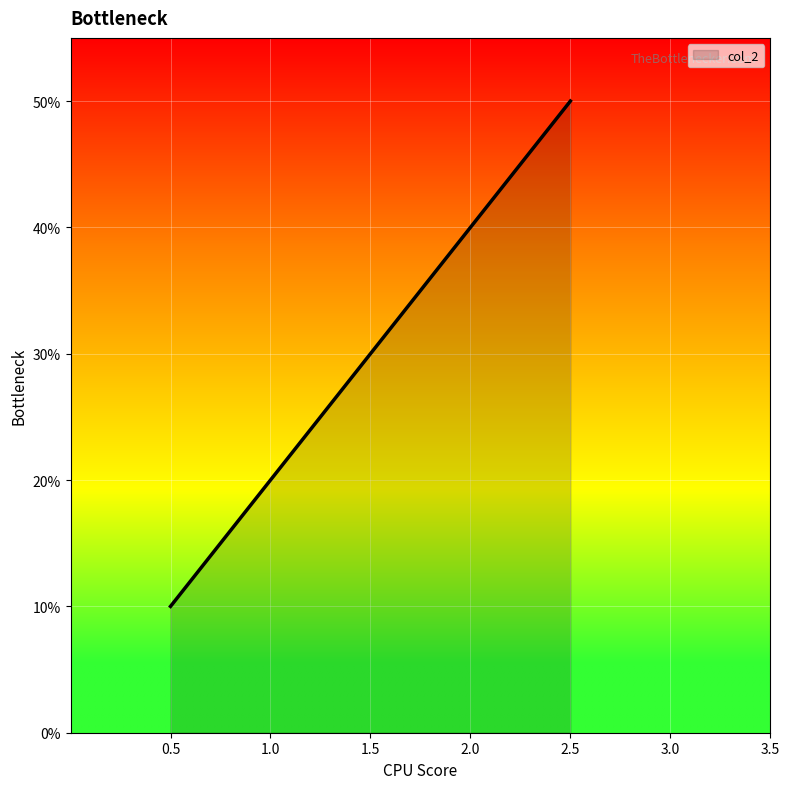

How many series are shown in this chart?

1